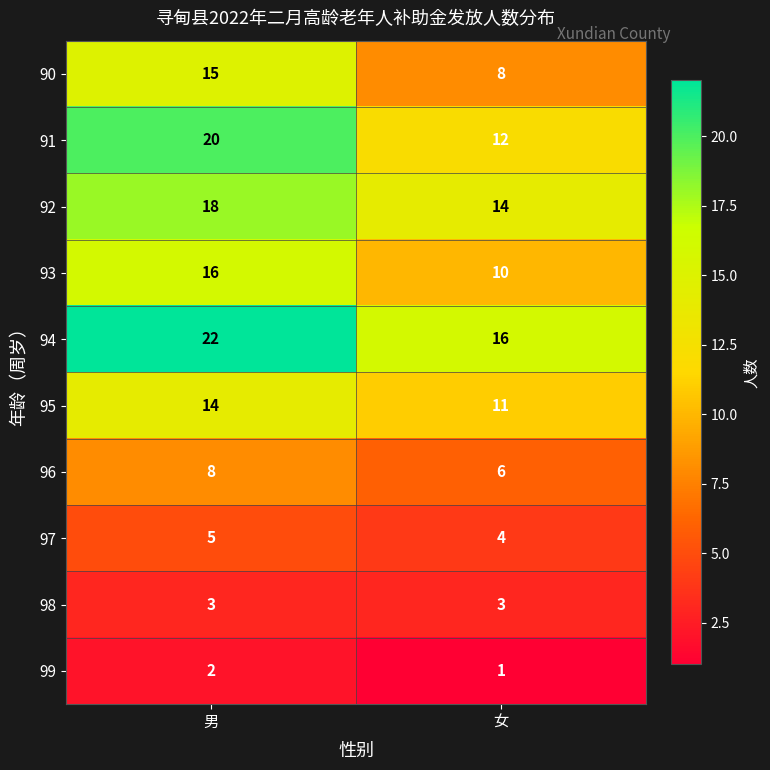

What is the maximum value shown in the chart?

22